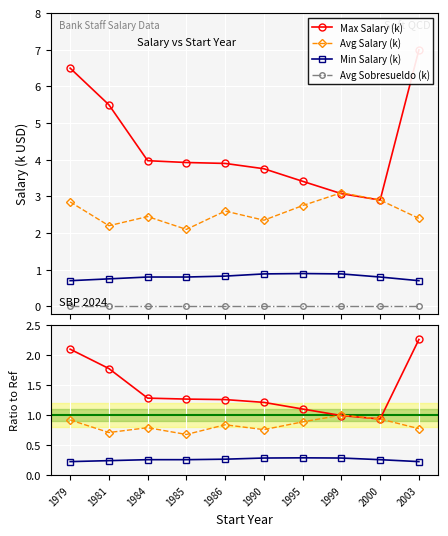

What is the value of the Min Salary (k) point at the 6th from the left?

0.9